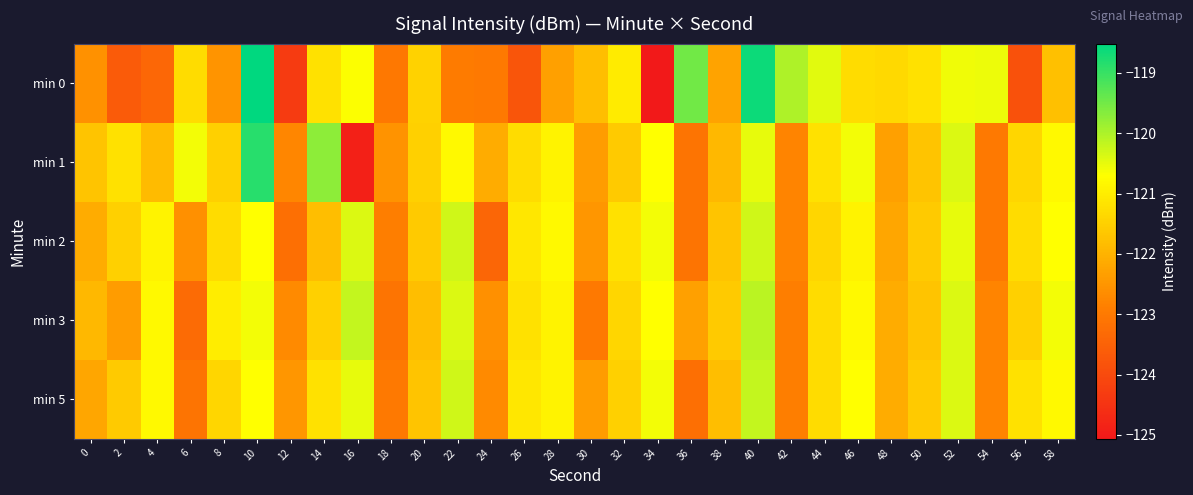

Reading left to right, list all the values displayed in this chart.

min 0: 0=-122.6	2=-123.6	4=-123.4	6=-121.3	8=-122.5	10=-118.5	12=-124.3	14=-121.2	16=-120.7	18=-123.0	20=-121.5	22=-123.0	24=-123.0	26=-123.8	28=-122.3	30=-121.8	32=-121.0	34=-125.1	36=-119.5	38=-122.3	40=-118.6	42=-120.0	44=-120.4	46=-121.3	48=-121.3	50=-121.2	52=-120.6	54=-120.5	56=-123.8	58=-121.8
min 1: 0=-121.7	2=-121.2	4=-121.8	6=-120.6	8=-121.5	10=-118.9	12=-122.7	14=-119.7	16=-124.9	18=-122.5	20=-121.5	22=-120.8	24=-122.1	26=-121.3	28=-120.9	30=-122.4	32=-121.6	34=-120.7	36=-123.1	38=-121.9	40=-120.5	42=-122.8	44=-121.2	46=-120.6	48=-122.3	50=-121.7	52=-120.4	54=-123.0	56=-121.4	58=-120.8
min 2: 0=-122.1	2=-121.5	4=-120.9	6=-122.6	8=-121.3	10=-120.7	12=-123.2	14=-121.8	16=-120.4	18=-122.9	20=-121.6	22=-120.3	24=-123.4	26=-121.1	28=-120.8	30=-122.5	32=-121.2	34=-120.6	36=-123.1	38=-121.7	40=-120.3	42=-122.8	44=-121.4	46=-120.9	48=-122.2	50=-121.6	52=-120.5	54=-123.0	56=-121.3	58=-120.7
min 3: 0=-121.9	2=-122.4	4=-120.8	6=-123.3	8=-121.0	10=-120.6	12=-122.7	14=-121.5	16=-120.2	18=-123.1	20=-121.8	22=-120.4	24=-122.6	26=-121.2	28=-120.9	30=-123.0	32=-121.4	34=-120.7	36=-122.3	38=-121.6	40=-120.1	42=-122.9	44=-121.3	46=-120.8	48=-122.1	50=-121.7	52=-120.4	54=-122.8	56=-121.5	58=-120.6
min 5: 0=-122.2	2=-121.6	4=-120.8	6=-123.1	8=-121.4	10=-120.7	12=-122.5	14=-121.2	16=-120.5	18=-123.0	20=-121.7	22=-120.3	24=-122.7	26=-121.1	28=-120.9	30=-122.4	32=-121.5	34=-120.6	36=-123.2	38=-121.8	40=-120.2	42=-122.9	44=-121.3	46=-120.7	48=-122.1	50=-121.6	52=-120.4	54=-122.8	56=-121.2	58=-120.8